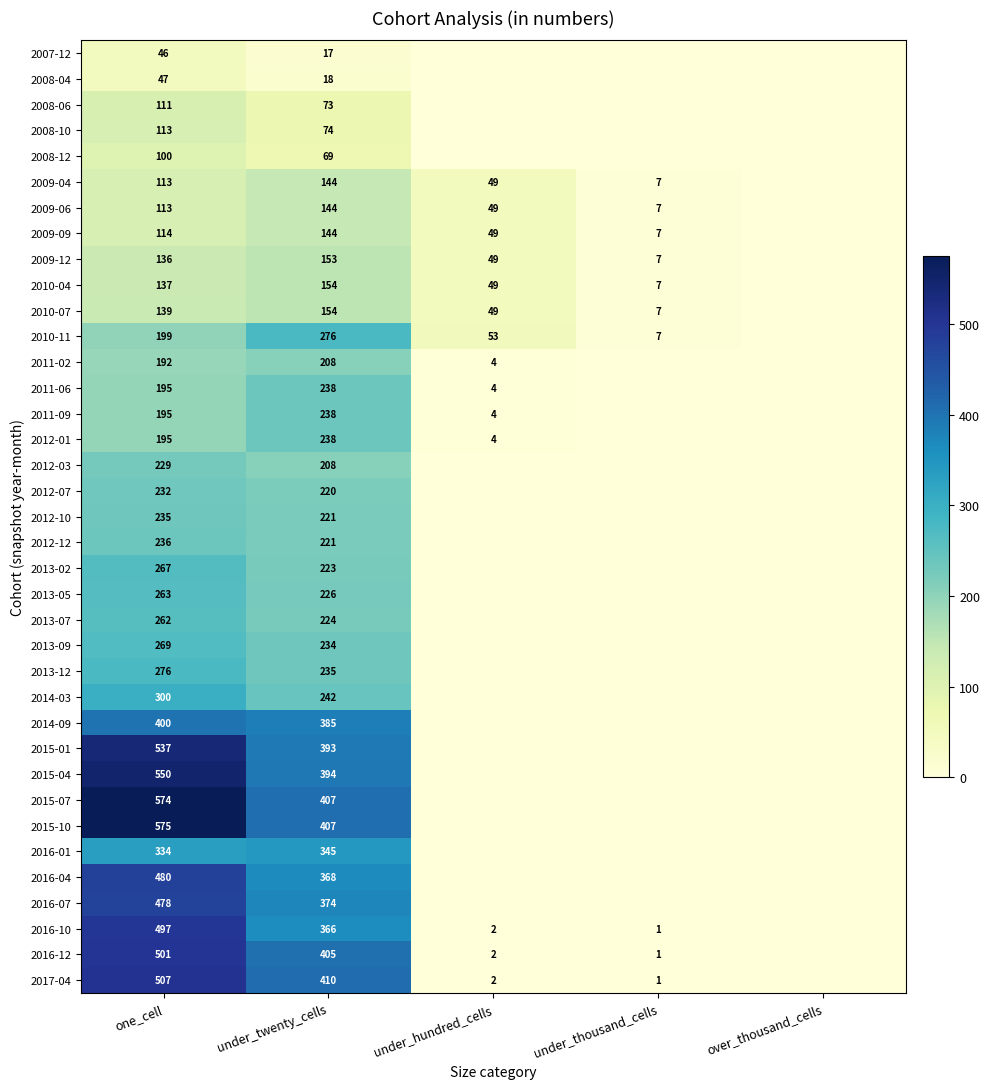

What is the total value across all series at under_twenty_cells?

8850